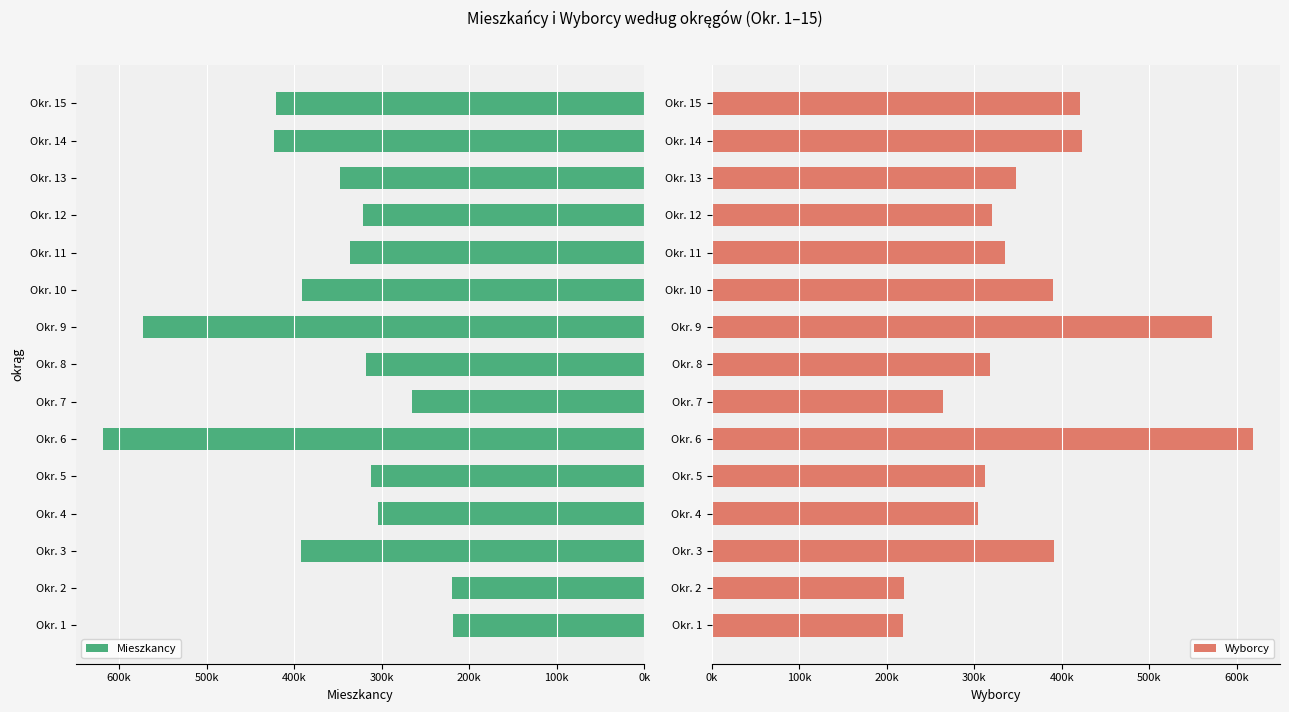

Where is Wyborcy nearest to the value 418737?

Okr. 15